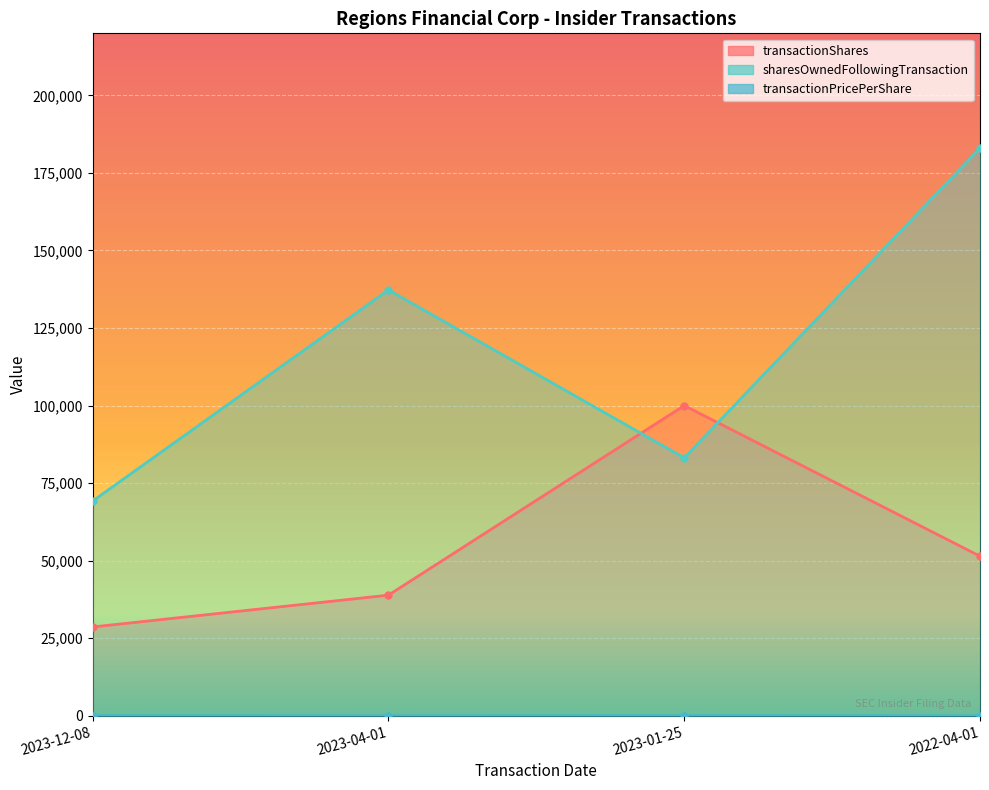

At which category does the chart reach its minimum across all series?

2023-04-01